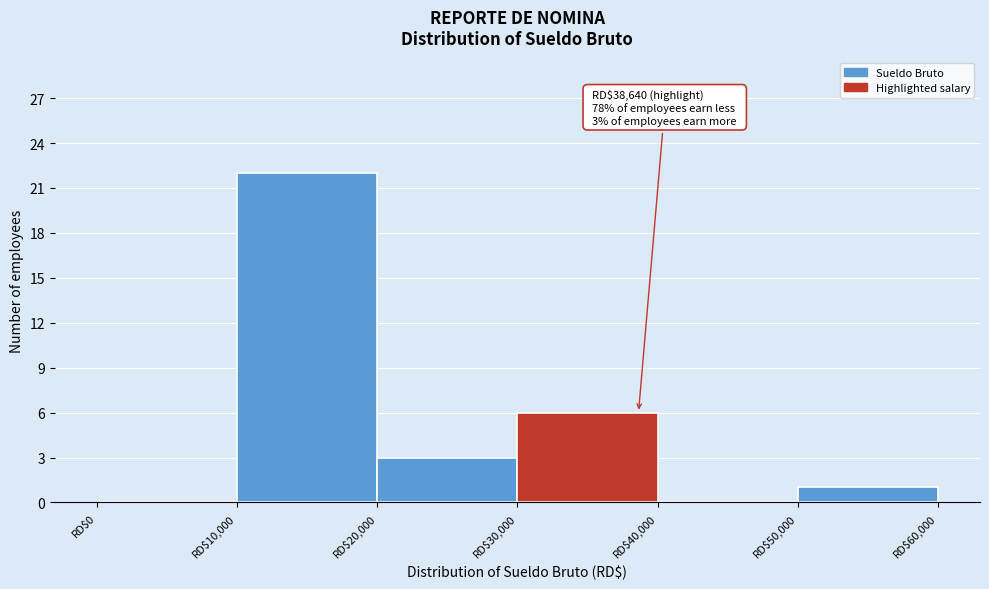

Over which range of the x-axis is the bar tallest?

10000 to 20000